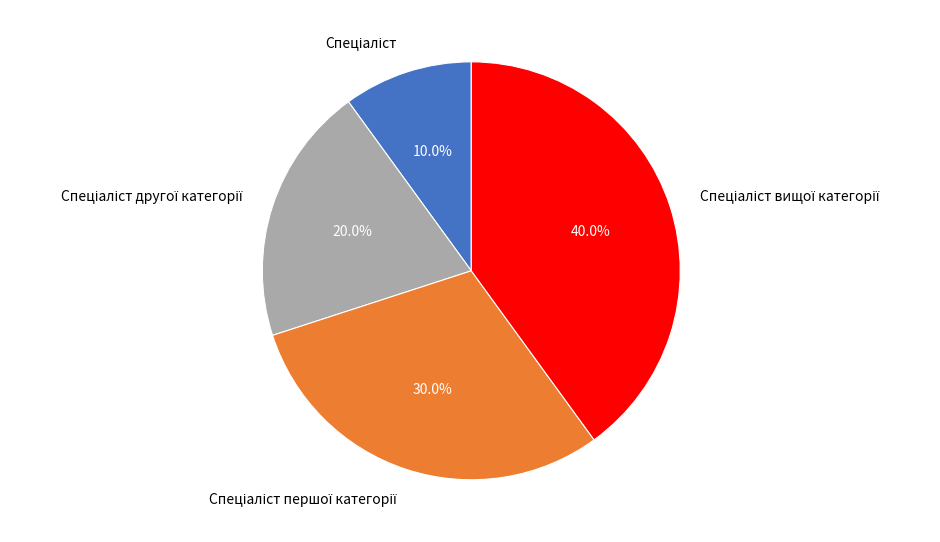

Does any single category account for the majority?

No